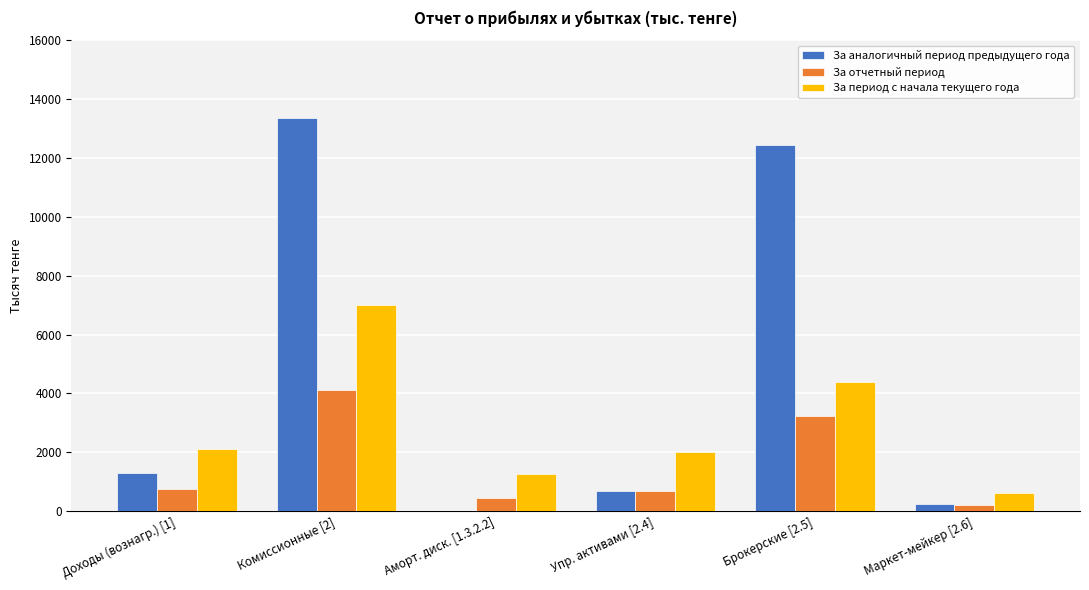

What is the average value of the За отчетный период series?

1570